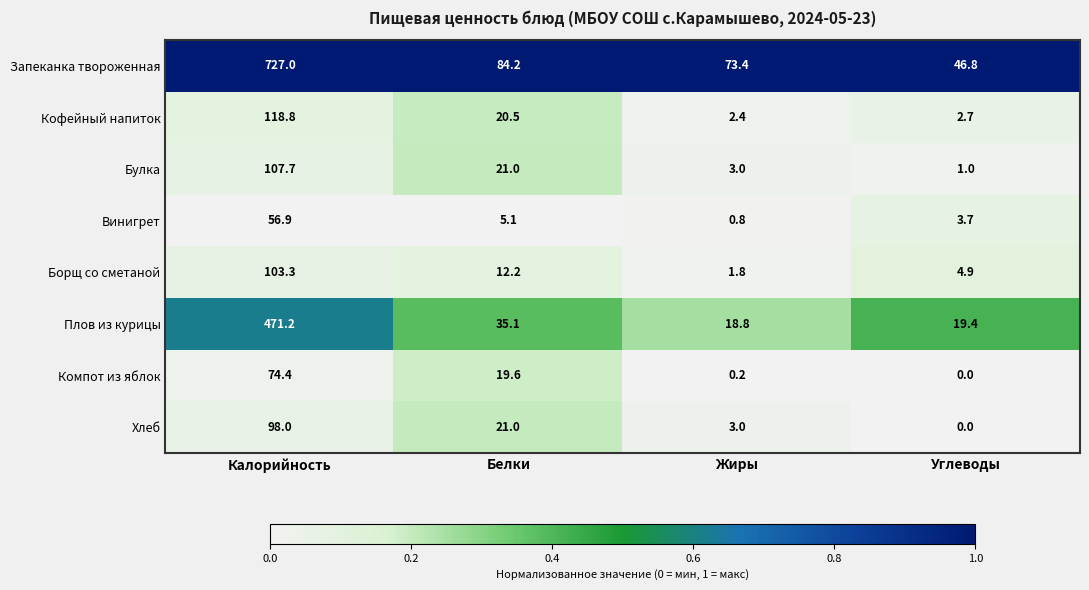

What is the sum of all Винигрет values?

66.5